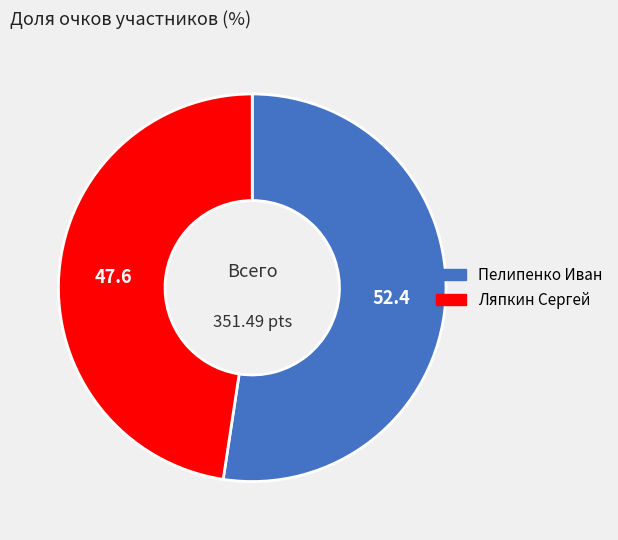

Between Пелипенко Иван and Ляпкин Сергей, which is larger?

Пелипенко Иван